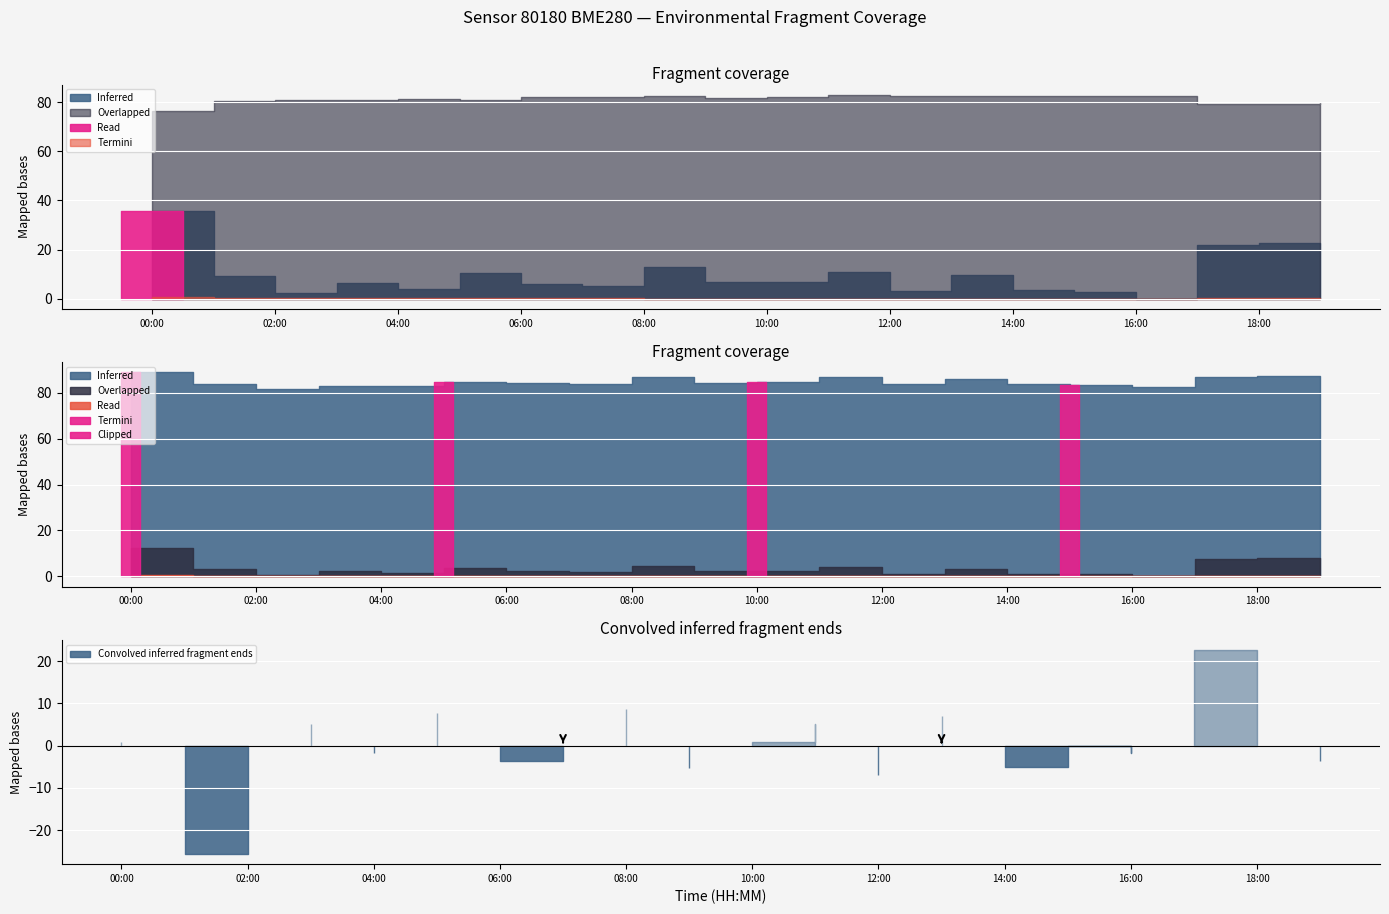

At which category is the sum across all series the highest?

00:00